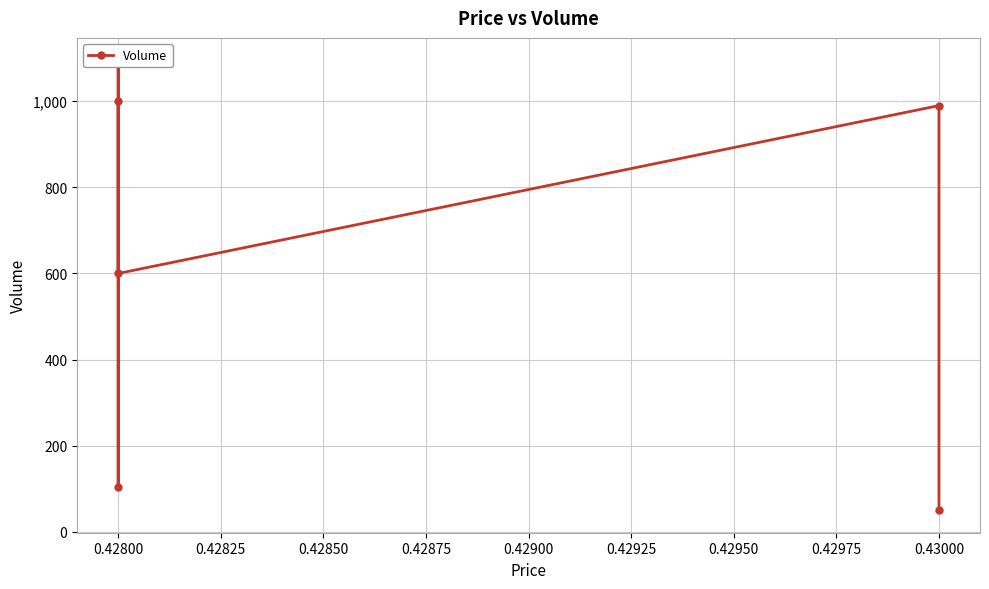

What is the value of the 4th point from the left?

1095